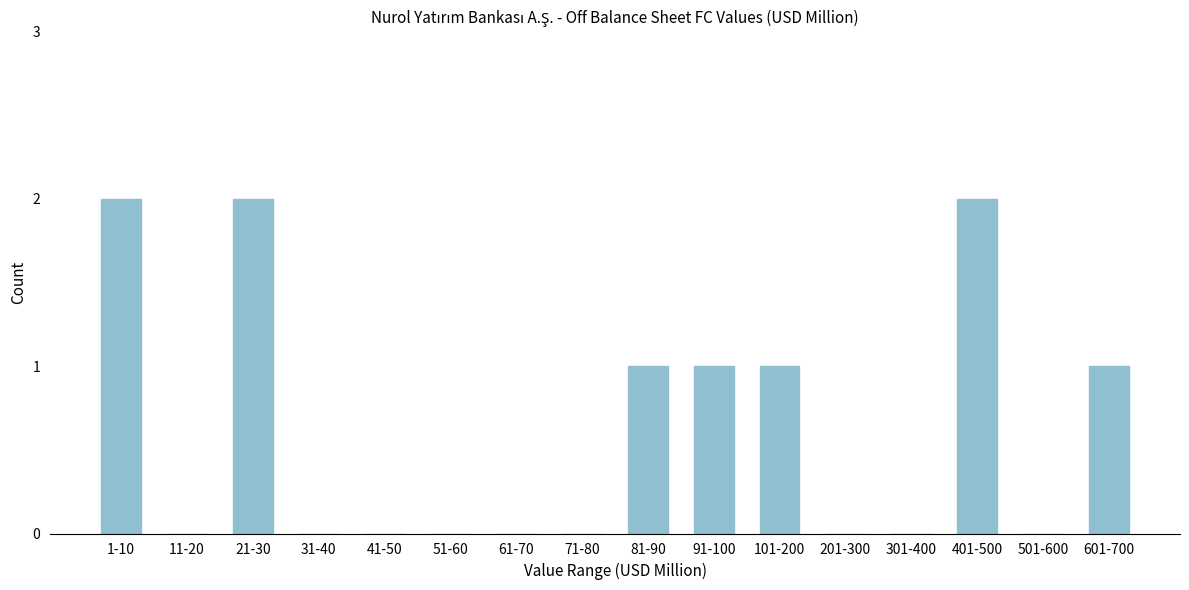

Reading left to right, extract all data points from this chart.

1-10=2	11-20=0	21-30=2	31-40=0	41-50=0	51-60=0	61-70=0	71-80=0	81-90=1	91-100=1	101-200=1	201-300=0	301-400=0	401-500=2	501-600=0	601-700=1